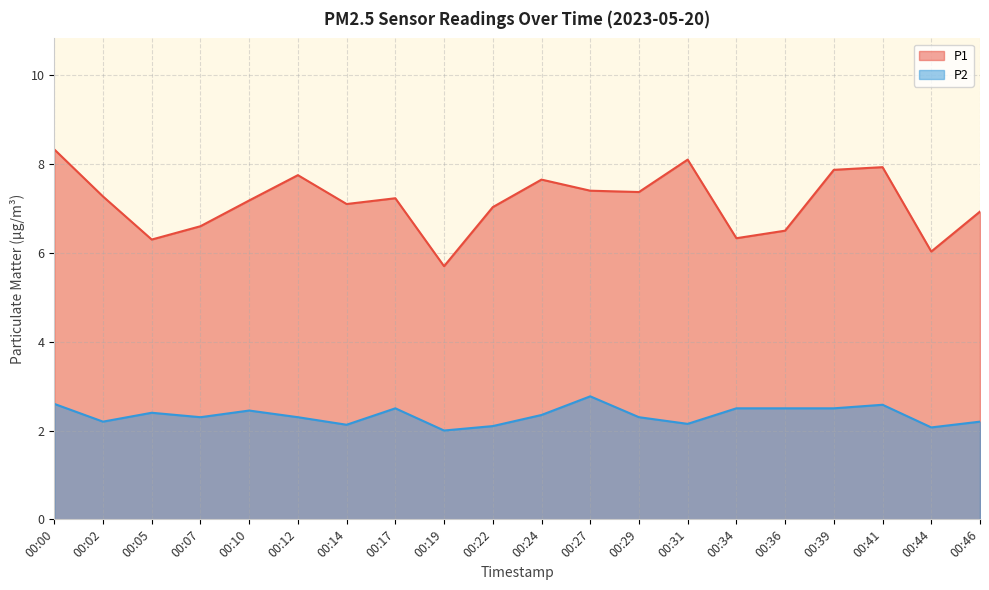

Does the chart have visible grid lines?

Yes